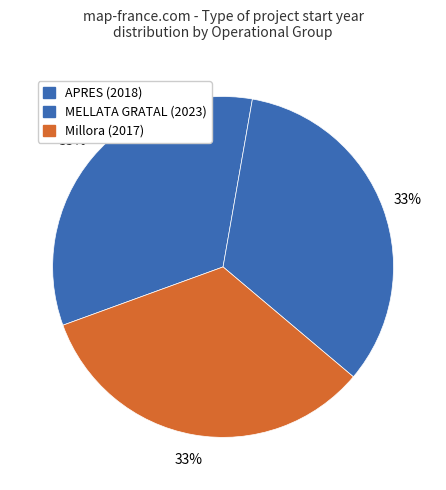

Does any single category account for the majority?

No